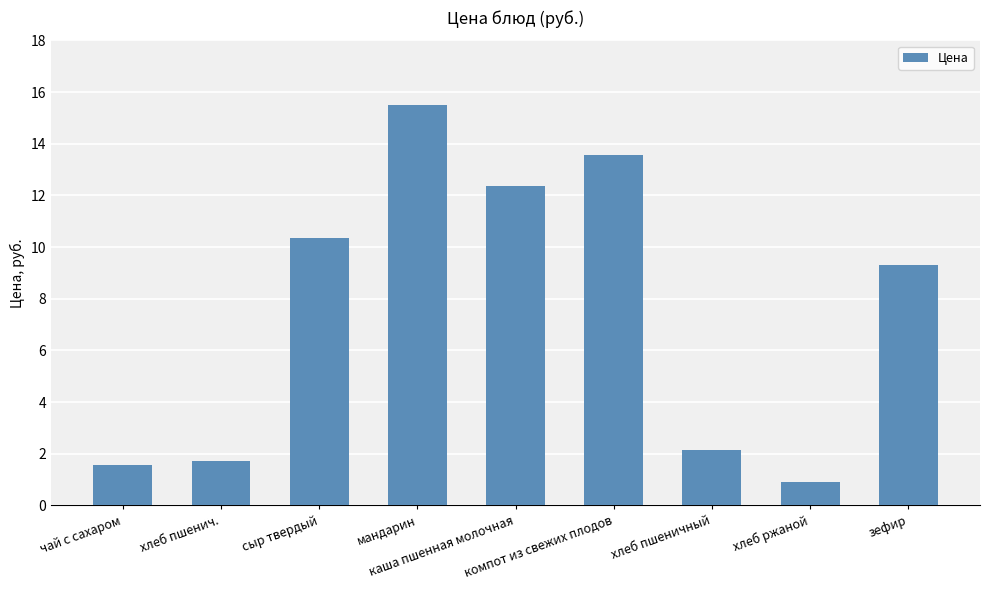

The chart shows a value of 4.8 at мандарин. True or false?

False